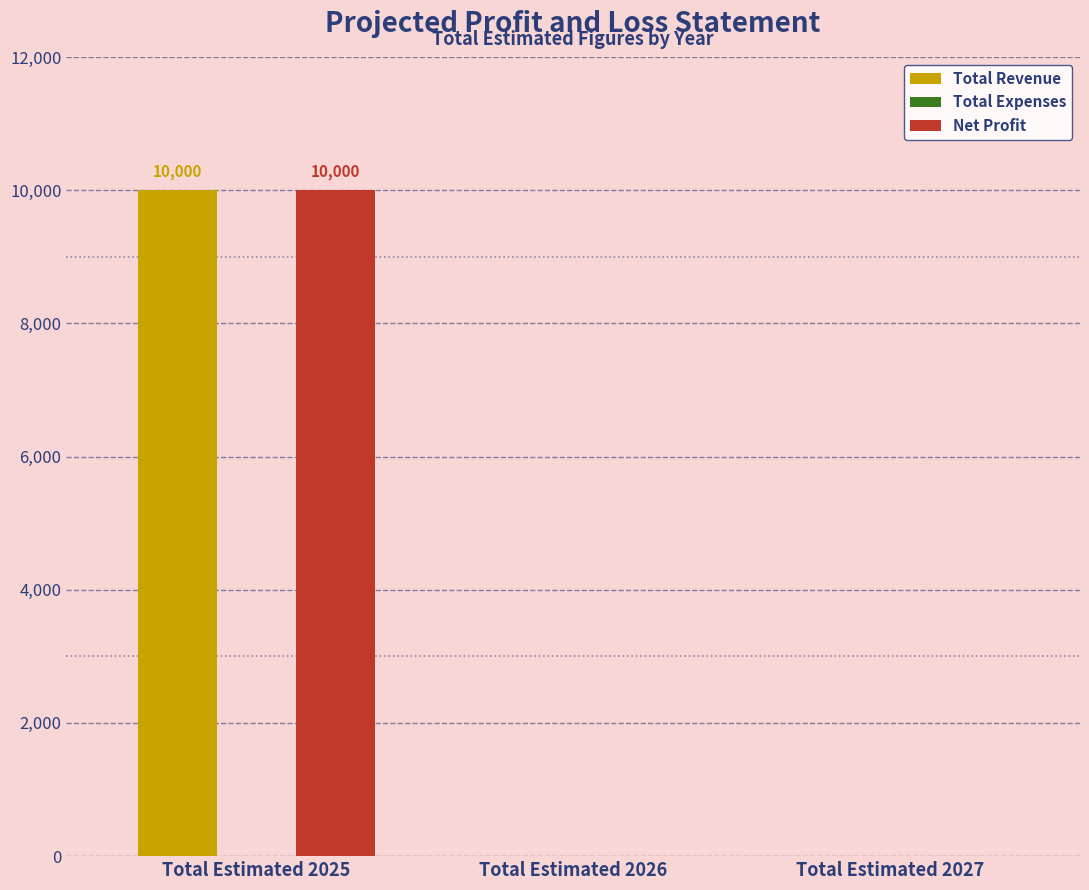

At which category is the sum across all series the highest?

Total Estimated 2025